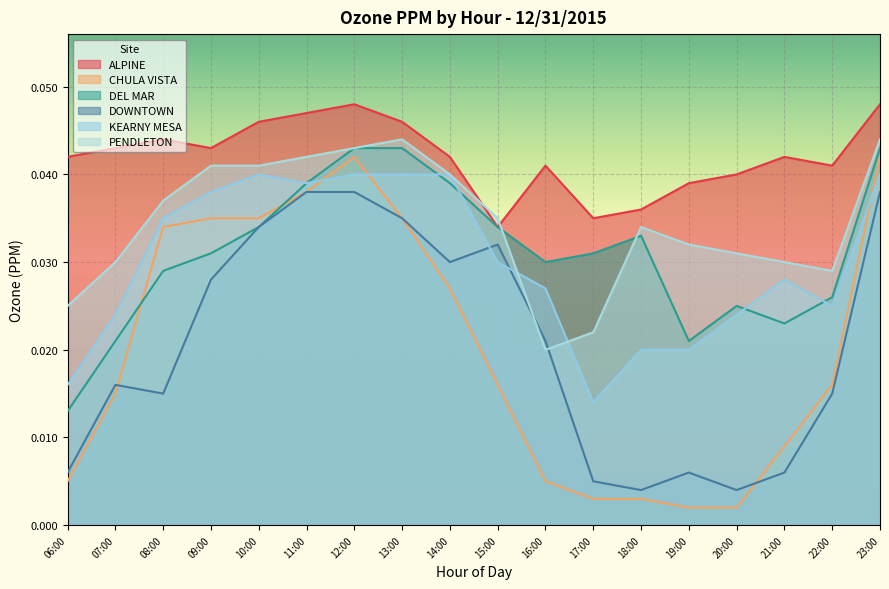

Count the number of data series in this chart.

6